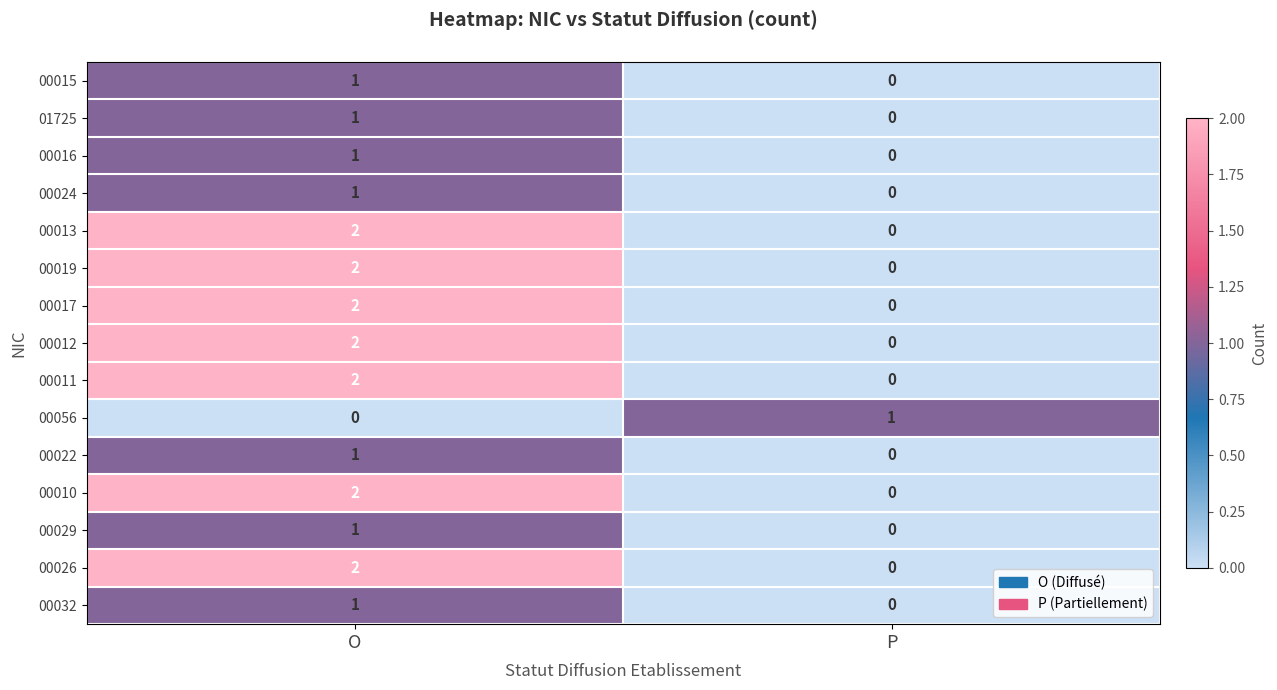

Rank the categories by 00026 value from lowest to highest.

P, O